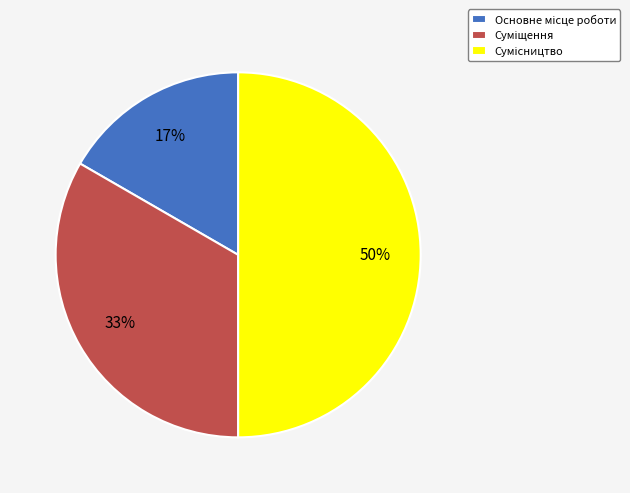

To the nearest percent, what is the average slice percentage?

33%